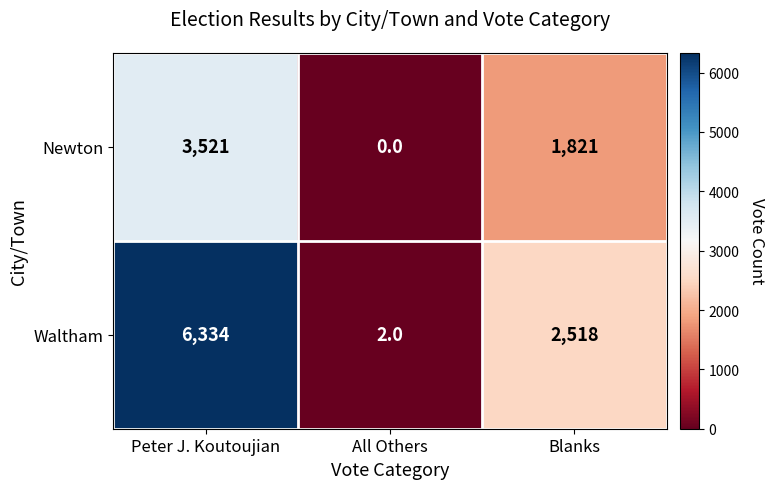

Count the number of categories in the chart.

3